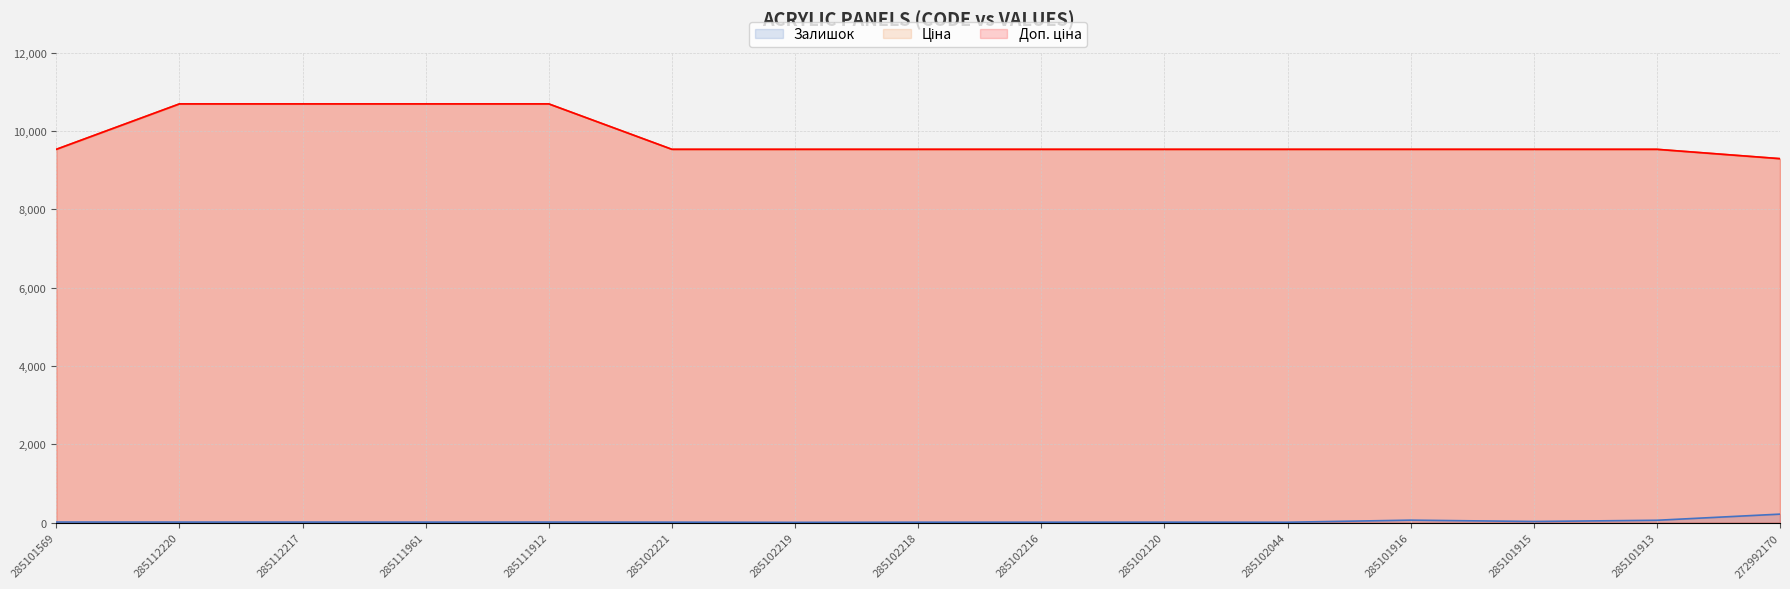

Reading left to right, what are all the values shown in this chart?

Залишок line: 19.0	18.0	18.0	17.0	18.0	16.0	11.0	15.0	15.0	16.0	14.0	67.0	33.0	64.0	221.0
Ціна line: 9531.7	10690.9	10690.9	10690.9	10690.9	9531.7	9531.7	9531.7	9531.7	9531.7	9531.7	9531.7	9531.7	9531.7	9293.2
Доп. ціна line: 9531.7	10690.9	10690.9	10690.9	10690.9	9531.7	9531.7	9531.7	9531.7	9531.7	9531.7	9531.7	9531.7	9531.7	9293.2